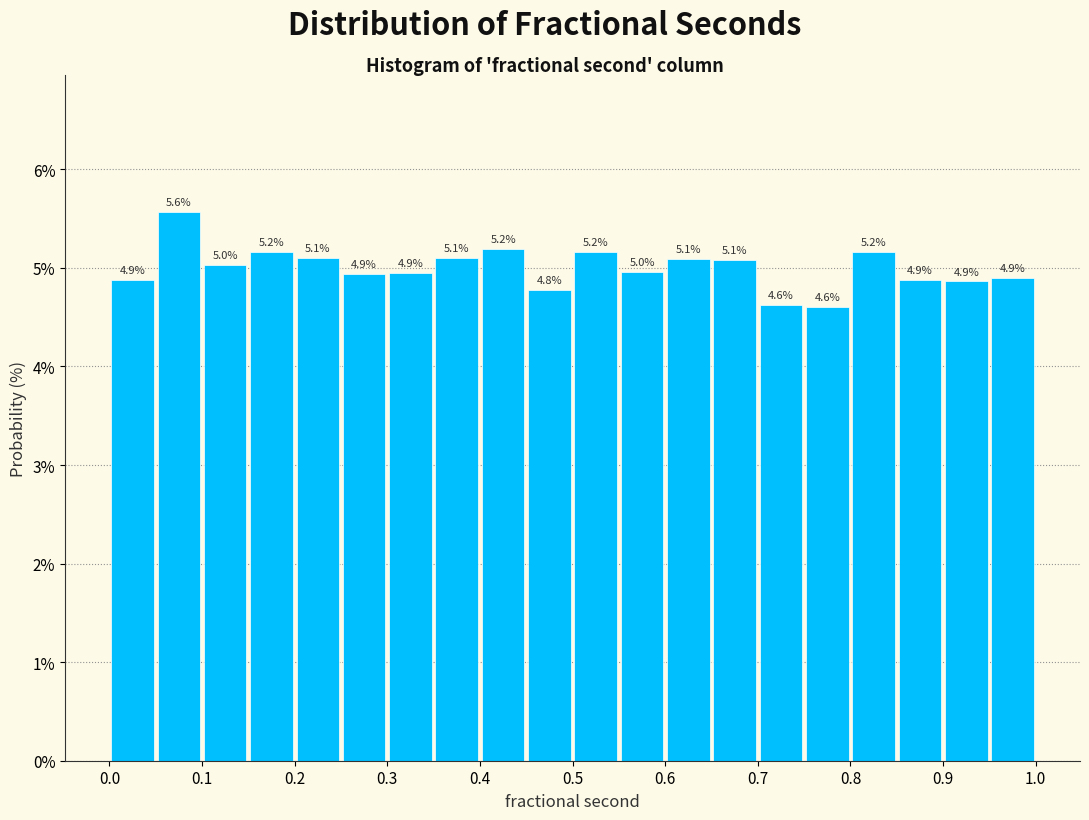

Over which range of the x-axis is the bar tallest?

0.05 to 0.10